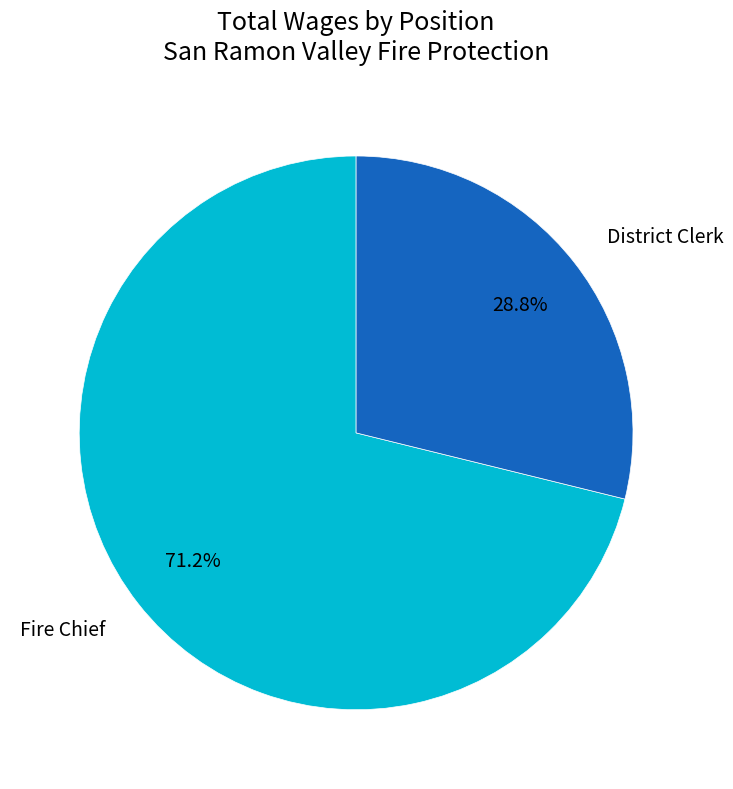

Count the number of slices in the pie.

2